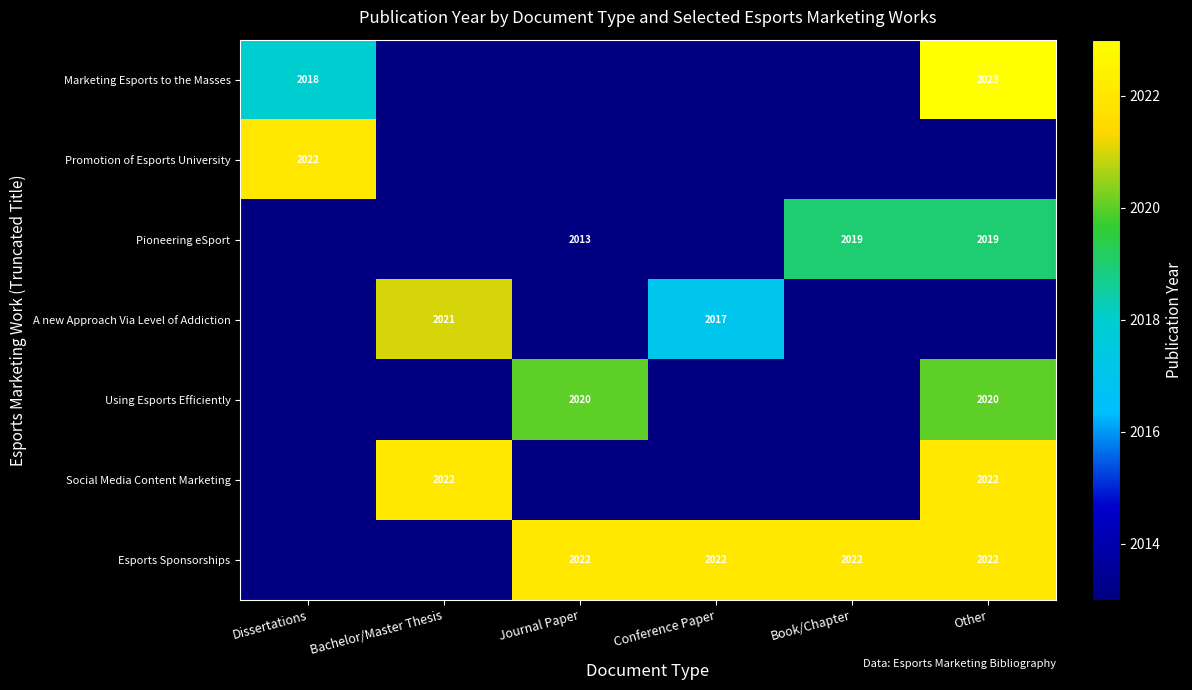

The Esports Sponsorships series shows 3448 at Other. True or false?

False